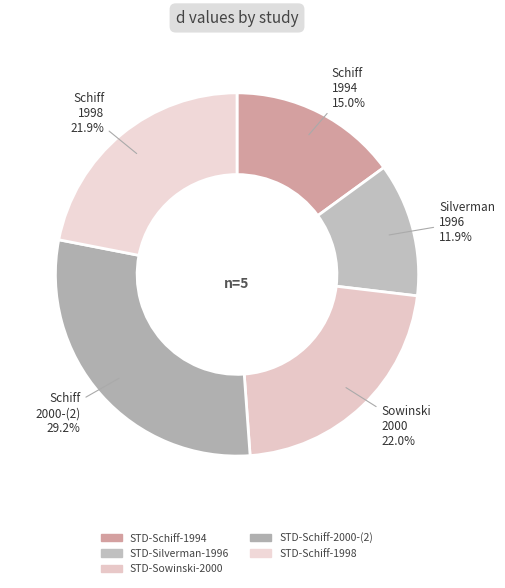

To the nearest percent, what is the combined percentage of STD-Silverman-1996 and STD-Sowinski-2000?

34%